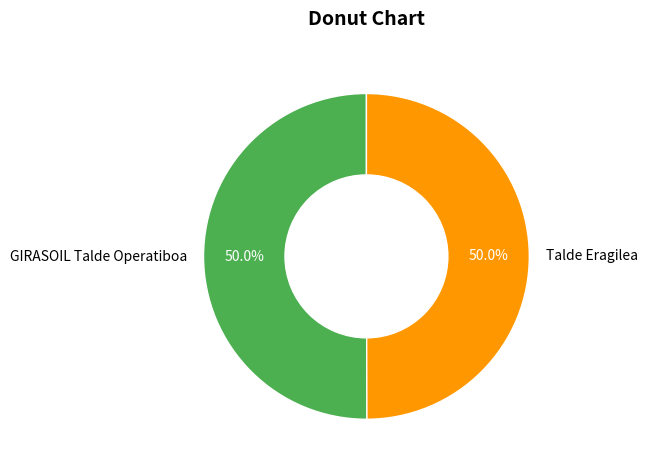

What portion of the pie excludes Talde Eragilea?

50.0%